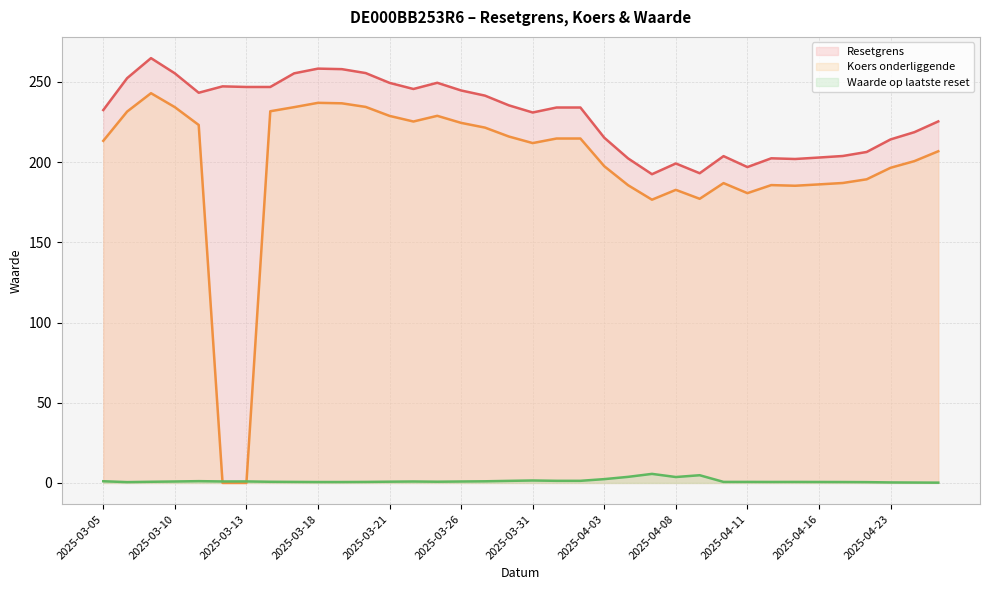

What is the label of the 33rd point from the right?

2025-03-10